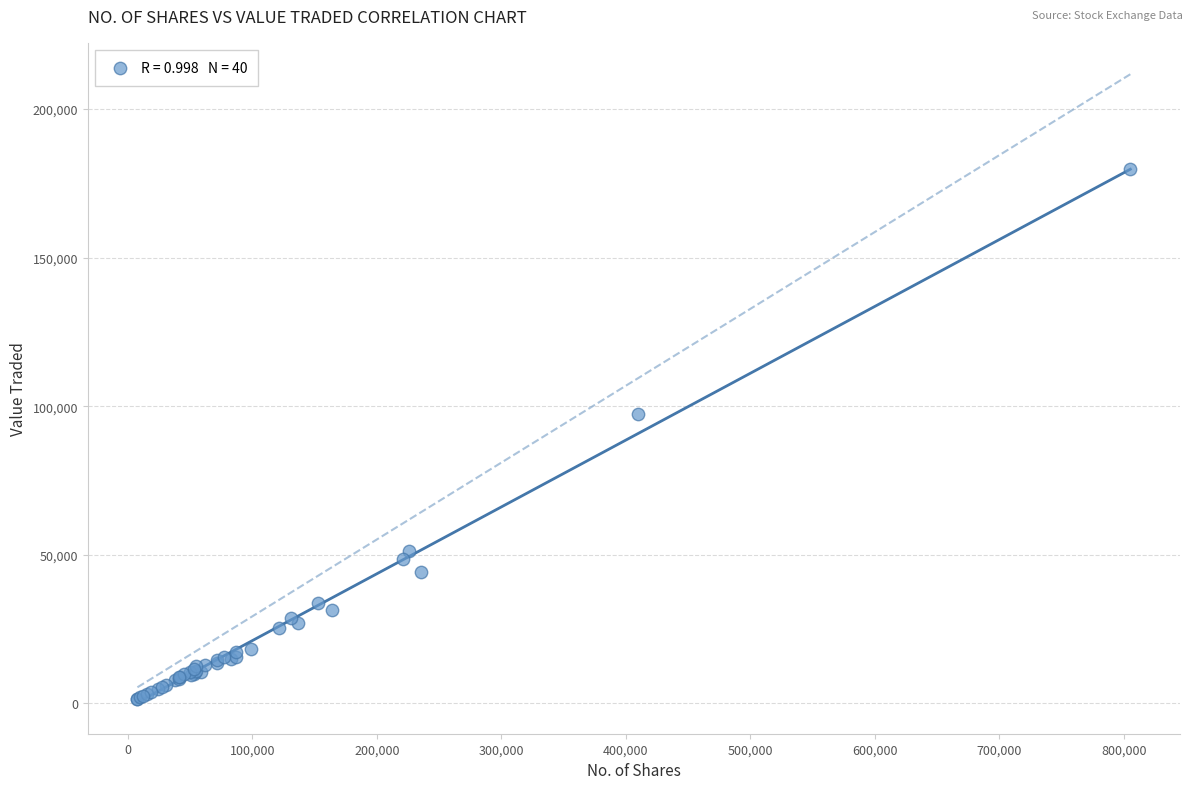

What Y value in the scatter plot is closest to 90556?

97331